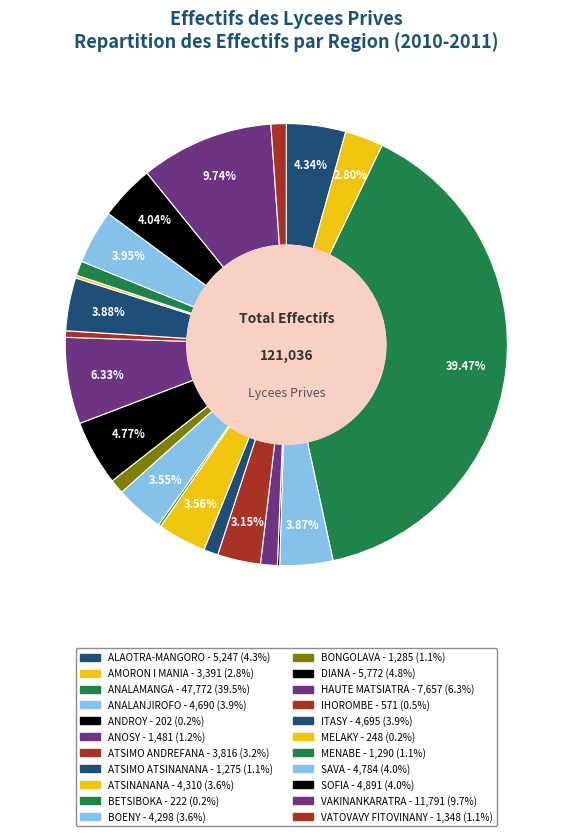

To the nearest percent, what portion does VATOVAVY FITOVINANY represent?

1%